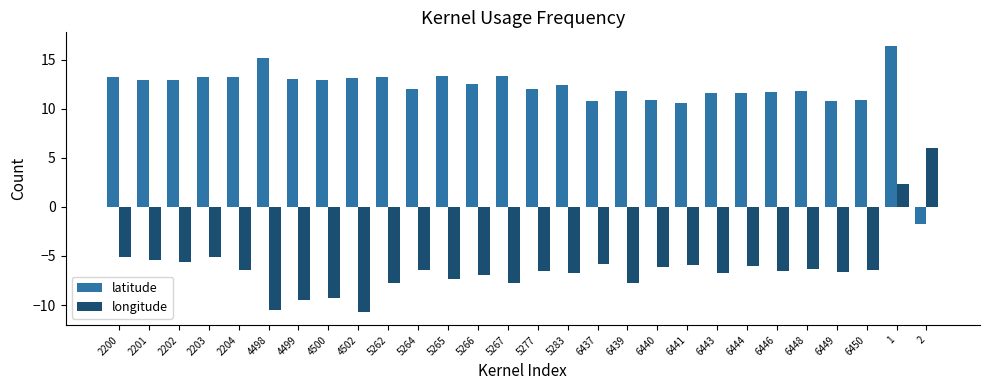

Does the chart contain any negative values?

Yes